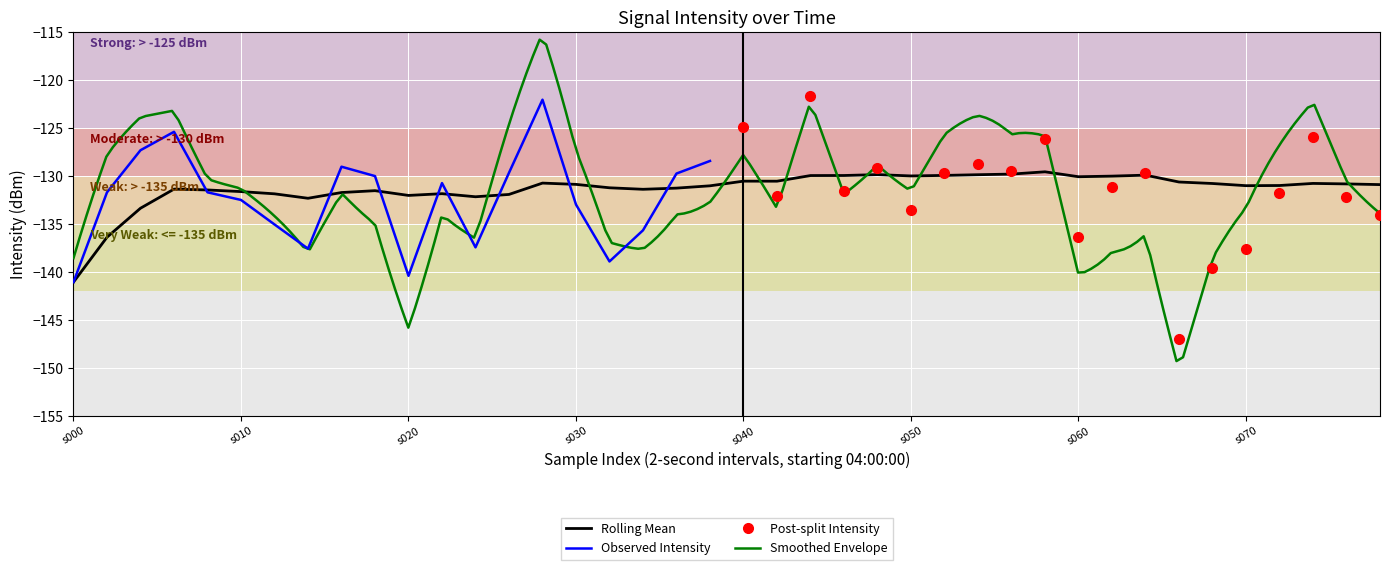

What is the maximum value for Rolling Mean?

-129.6